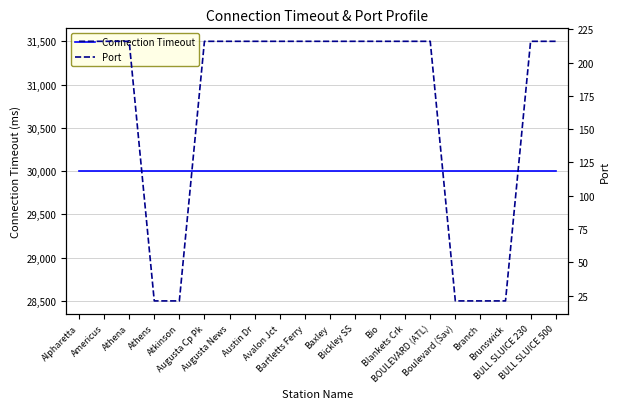

True or false: Connection Timeout has a value of 45760 at Athena.

False